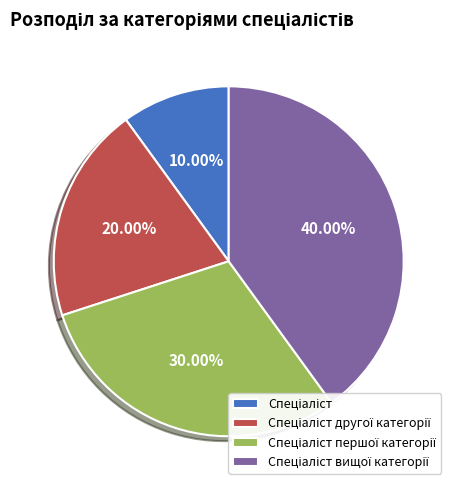

Does any single category account for the majority?

No